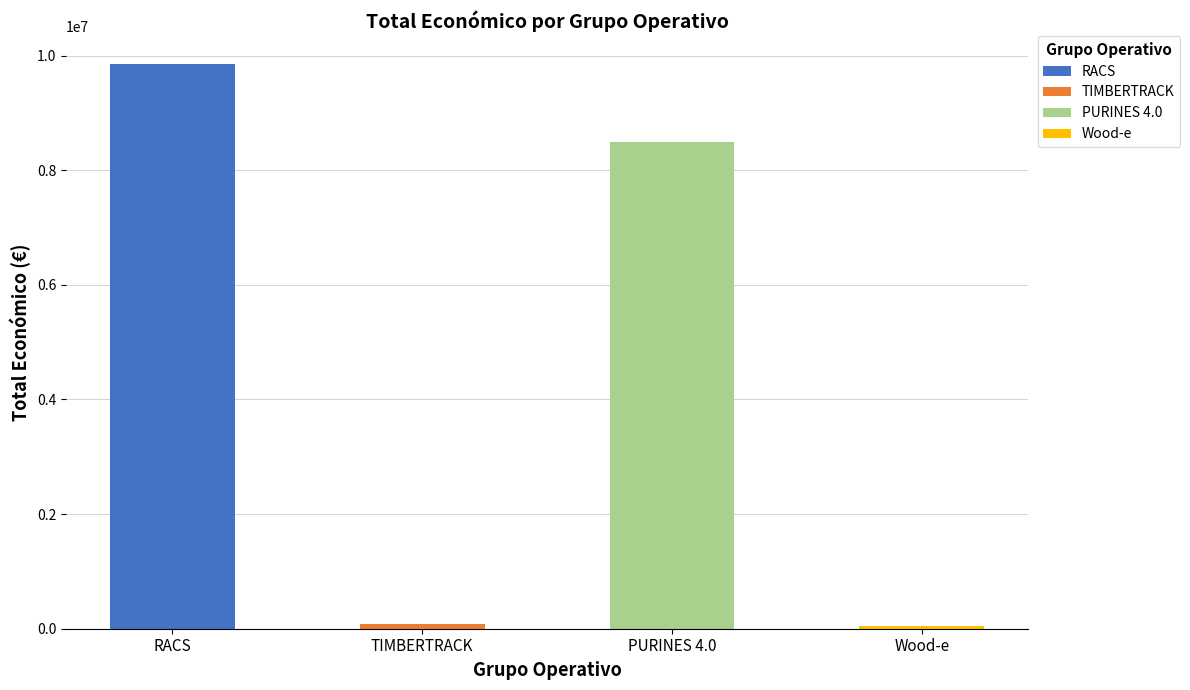

Is it true that TIMBERTRACK equals -34533 at Wood-e?

False